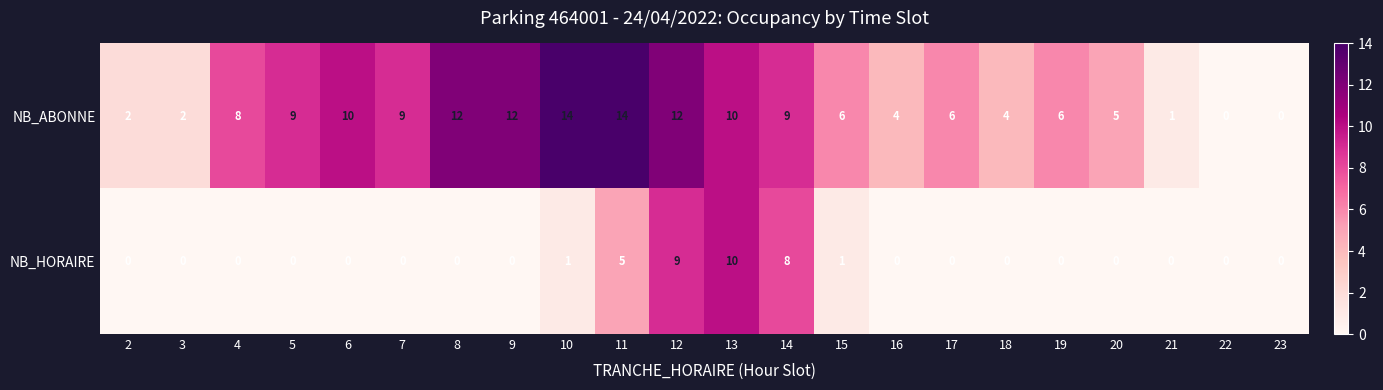

At which category is the sum across all series the highest?

12